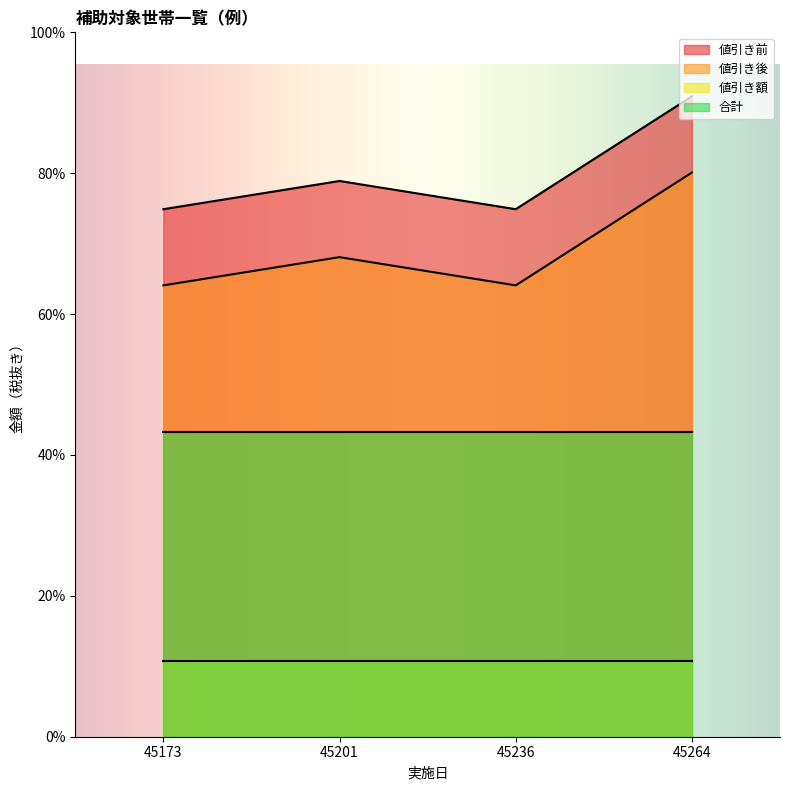

Is the value of 値引き後 at 45264 greater than the value of 値引き前 at 45173?

Yes